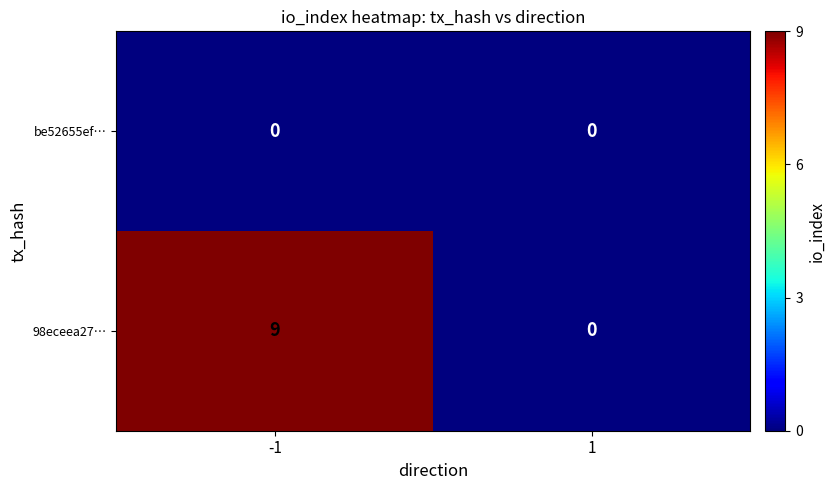

At how many categories does at least one series exceed 5?

1